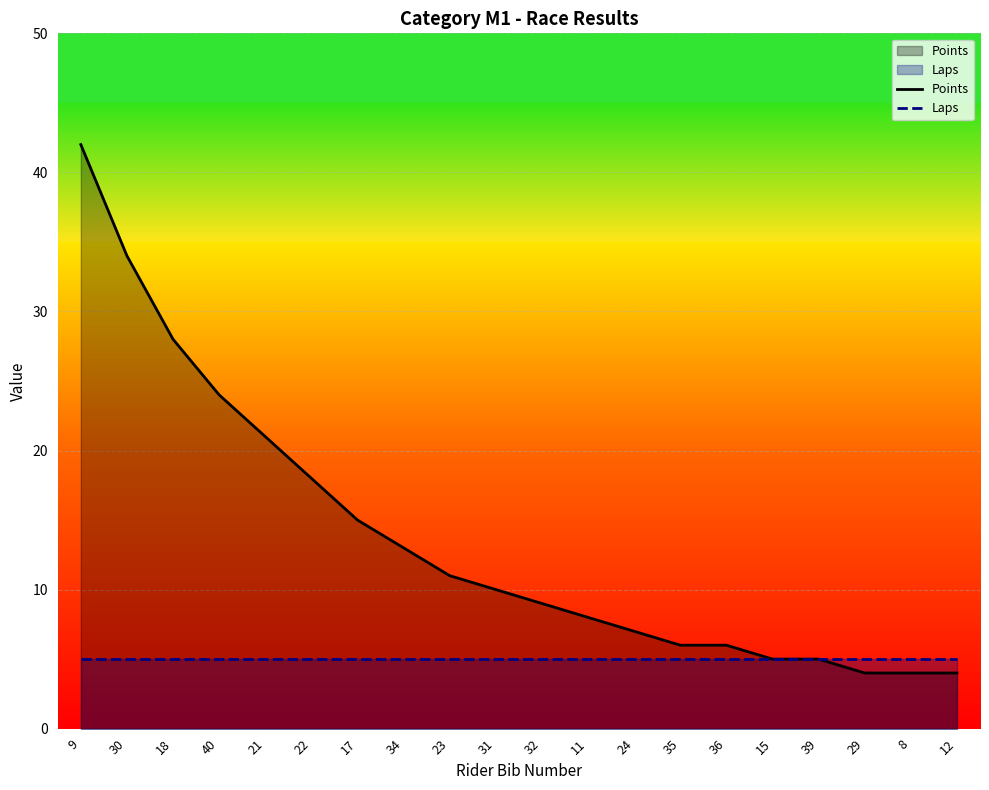

What is the label of the 5th point from the left?

21